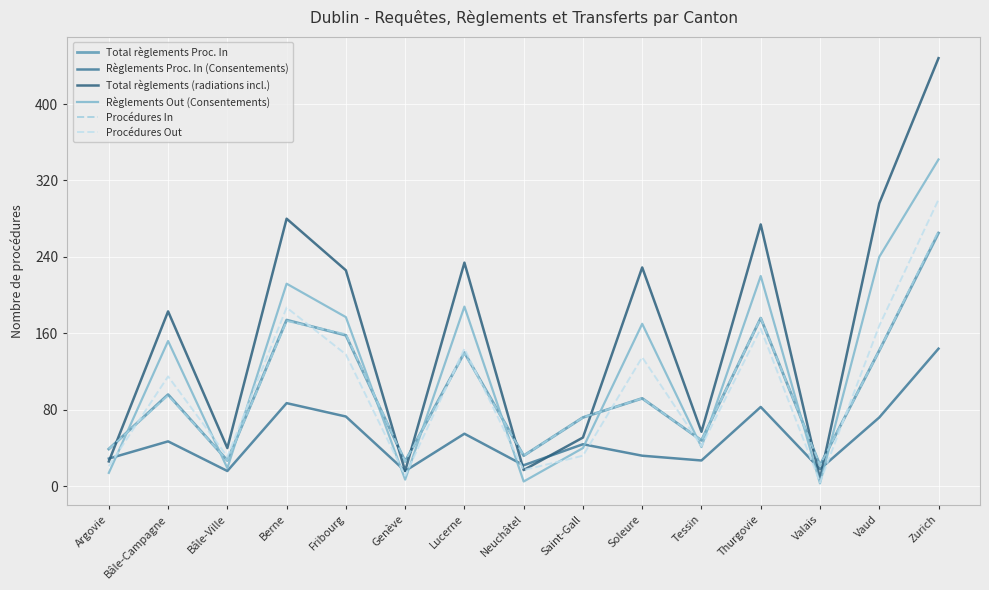

True or false: Règlements Out (Consentements) and Total règlements (radiations incl.) cross at least once.

False